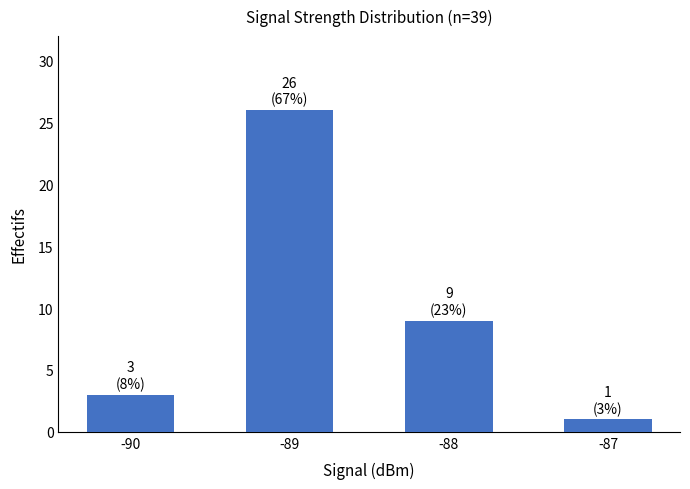

What is the smallest value displayed?

1